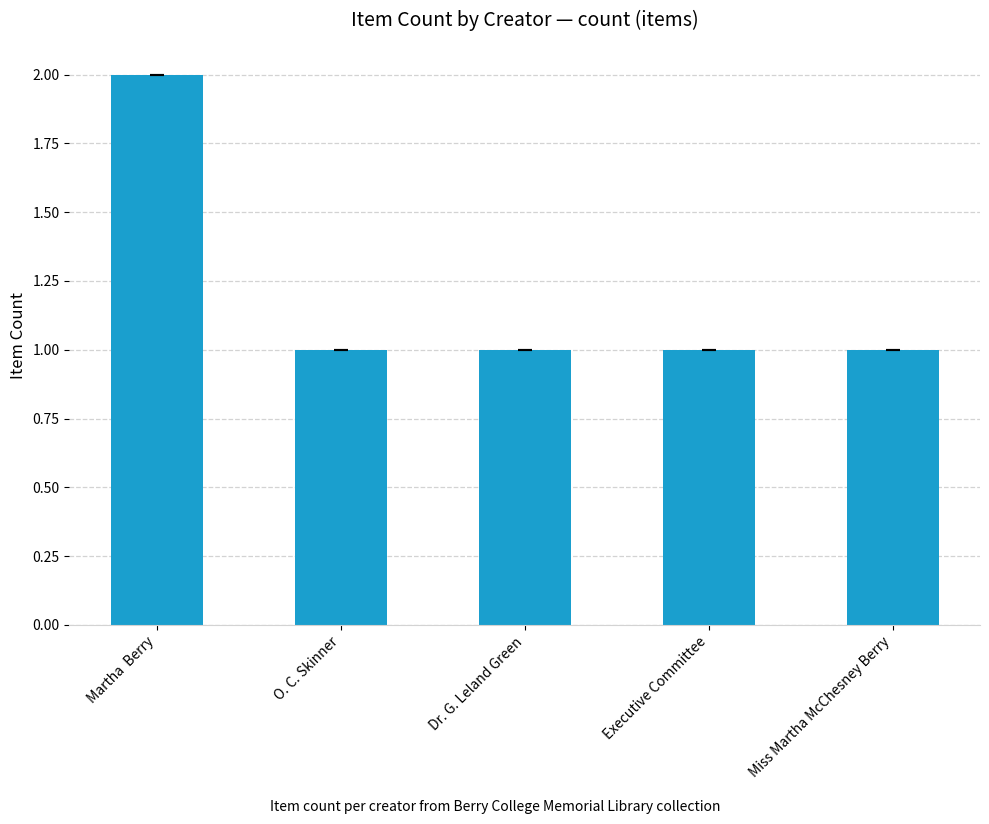

At which category does the chart reach its peak across all series?

Martha  Berry